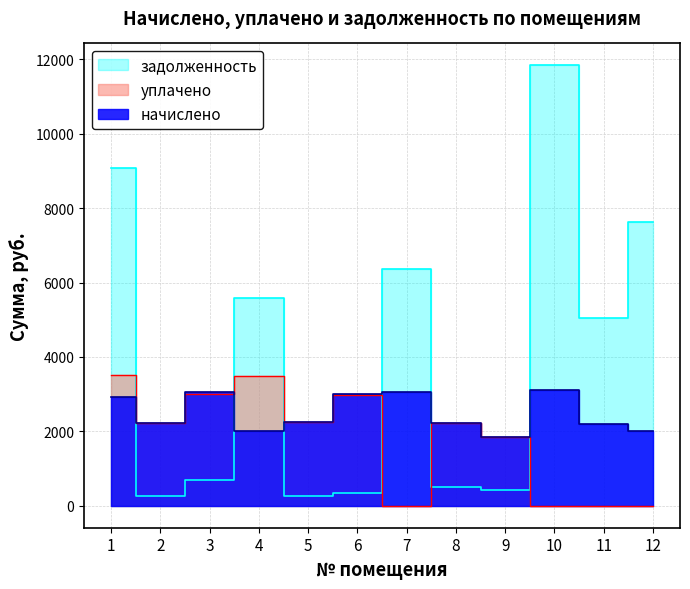

What is the total value across all series at 10?

14950.4